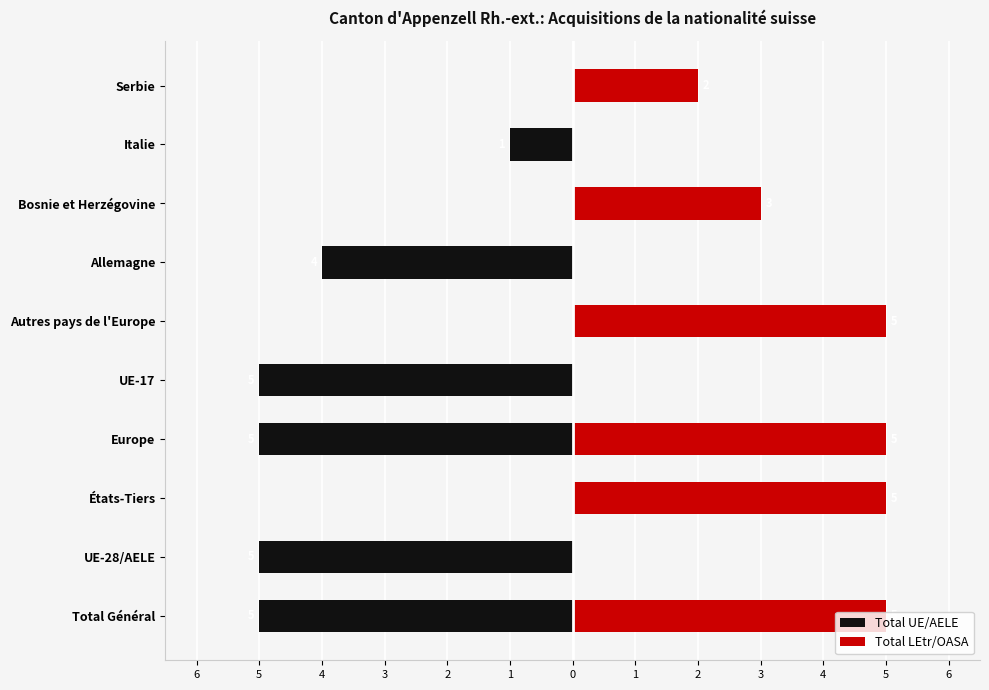

Between Serbie and Allemagne, which is larger?

Serbie